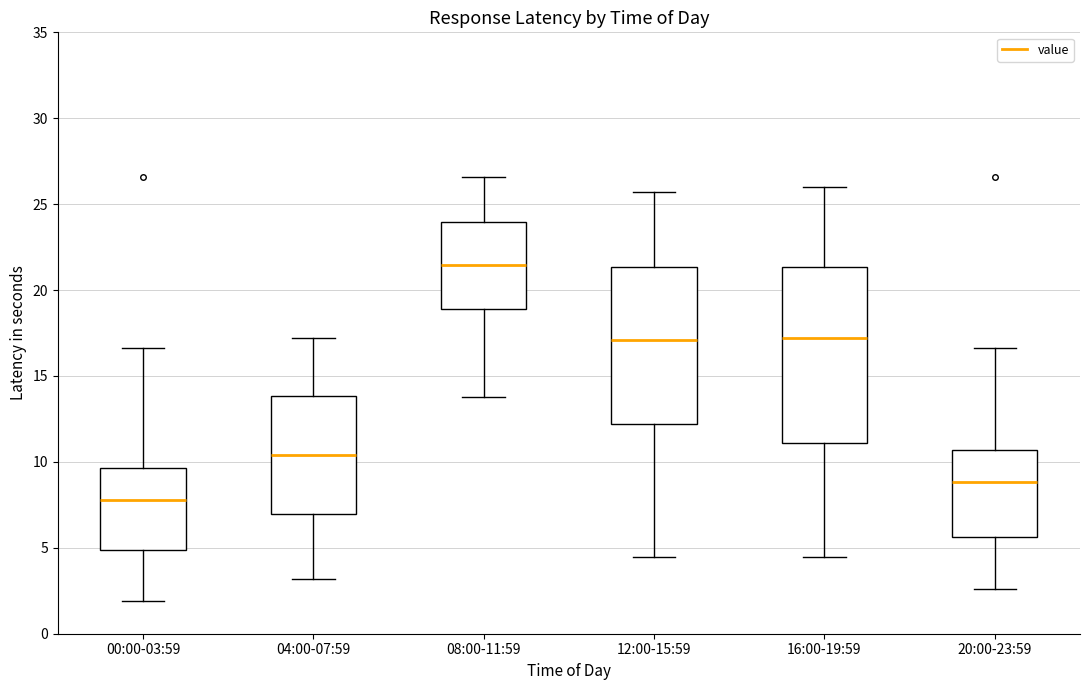

Reading left to right, transcribe this box plot: for each box, give where its median line is, the range the box spans, and where its two whiskers end, as read against the y-axis. The values are not printed on the chart, so give them approximately, as read against the axis.

00:00-03:59: median 8.0, box 5.0 to 9.5, whiskers 2.0 to 16.5
04:00-07:59: median 10.5, box 7.0 to 14.0, whiskers 3.0 to 17.0
08:00-11:59: median 21.5, box 19.0 to 24.0, whiskers 14.0 to 26.5
12:00-15:59: median 17.0, box 12.0 to 21.5, whiskers 4.5 to 25.5
16:00-19:59: median 17.0, box 11.0 to 21.5, whiskers 4.5 to 26.0
20:00-23:59: median 9.0, box 5.5 to 10.5, whiskers 2.5 to 16.5